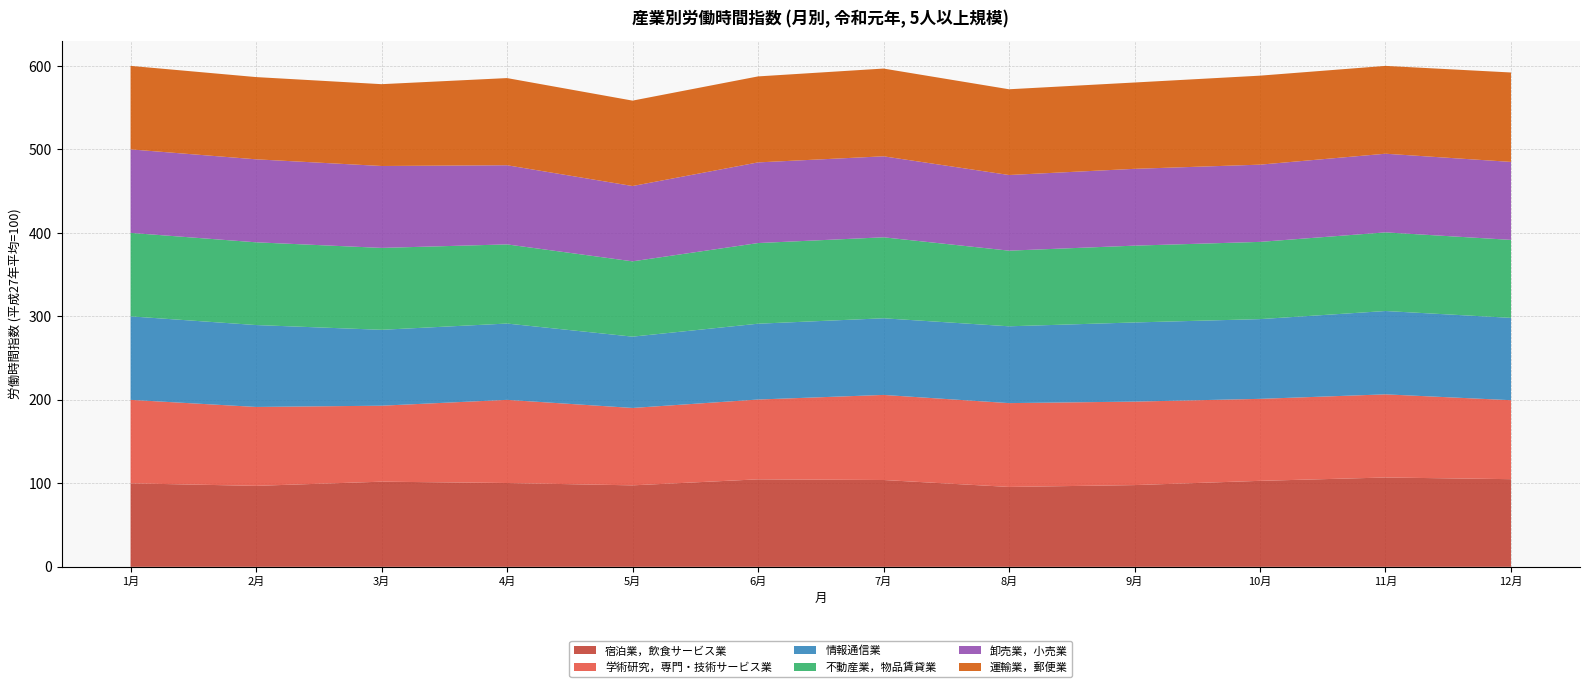

Reading left to right, extract all data points from this chart.

宿泊業，飲食サービス業: 1=100.0	2=97.0	3=102.0	4=100.4	5=97.6	6=104.8	7=104.0	8=95.7	9=97.9	10=103.0	11=107.0	12=105.0
学術研究，専門・技術サービス業: 1=100.0	2=94.5	3=91.0	4=99.6	5=92.7	6=95.6	7=101.9	8=100.4	9=100.0	10=98.2	11=99.6	12=94.6
情報通信業: 1=100.0	2=98.1	3=90.9	4=91.4	5=85.4	6=90.8	7=91.8	8=92.0	9=94.8	10=95.5	11=99.8	12=98.6
不動産業，物品賃貸業: 1=100.0	2=99.1	3=98.1	4=94.8	5=90.2	6=96.6	7=97.0	8=90.6	9=92.0	10=92.5	11=94.2	12=93.4
卸売業，小売業: 1=100.0	2=99.4	3=98.1	4=94.8	5=90.2	6=96.6	7=97.0	8=90.6	9=92.0	10=92.5	11=94.2	12=93.4
運輸業，郵便業: 1=100.0	2=98.5	3=98.0	4=104.4	5=102.3	6=103.0	7=105.1	8=102.7	9=103.4	10=106.6	11=105.2	12=107.1